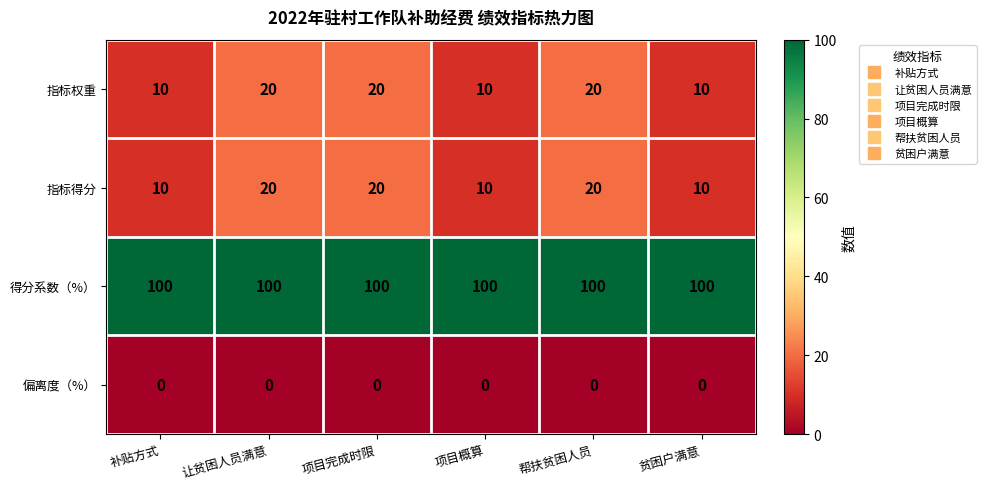

What is the spread (max minus min) of values at 项目概算?

100